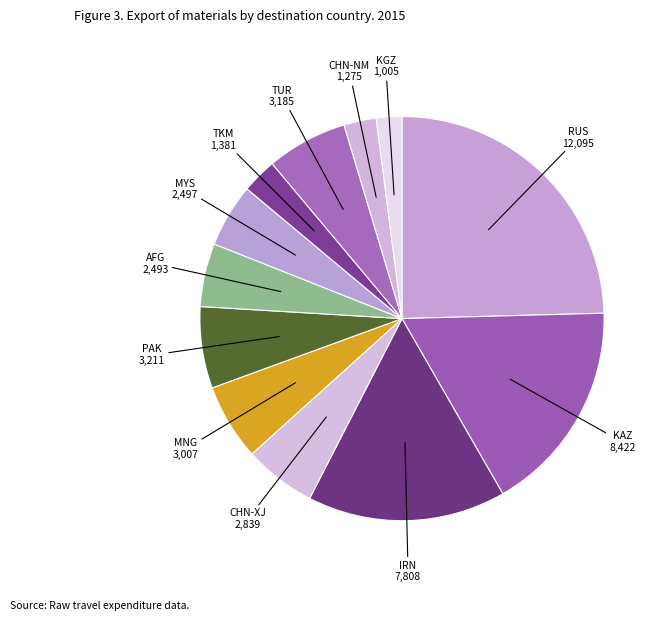

How many segments does this pie chart have?

12